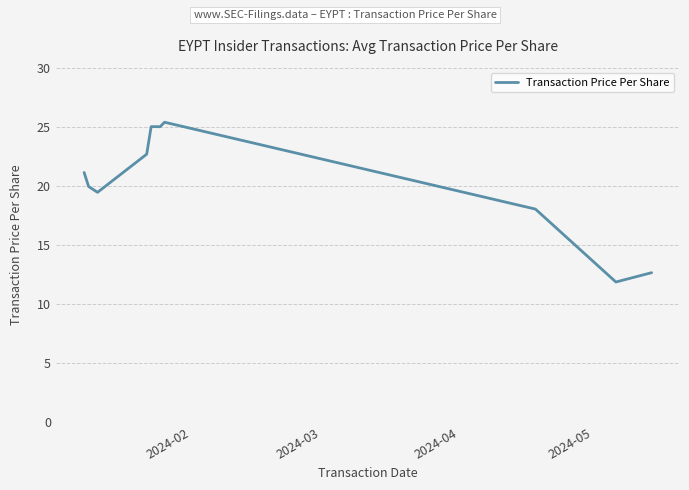

What is the smallest value displayed?

11.9